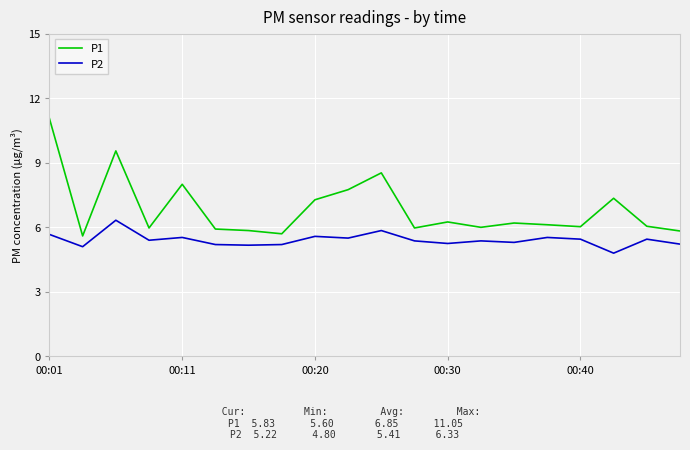

What is the maximum value shown in the chart?

11.1